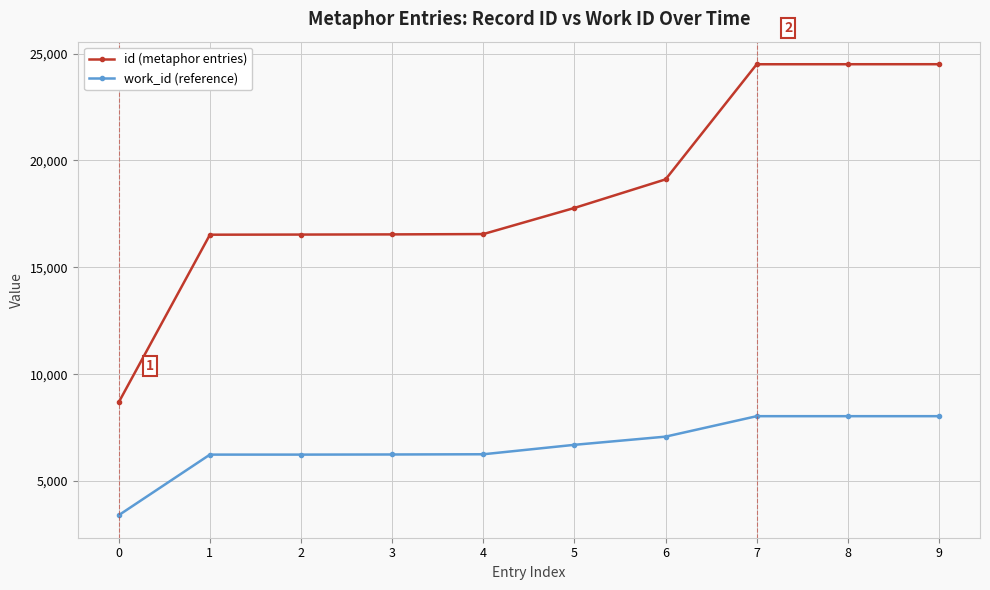

Does the chart have visible grid lines?

Yes